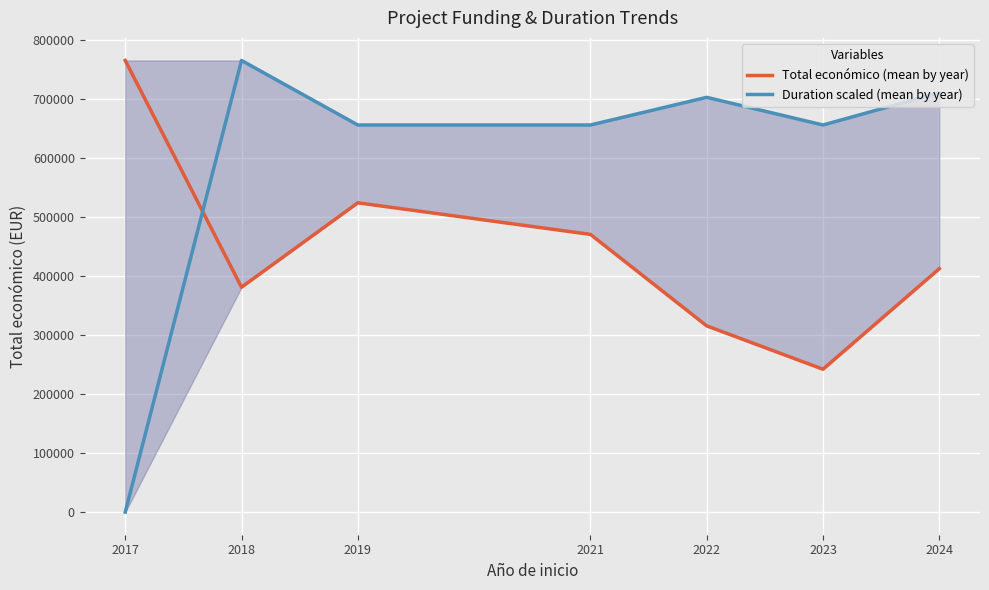

At how many categories does at least one series exceed 670418?

4